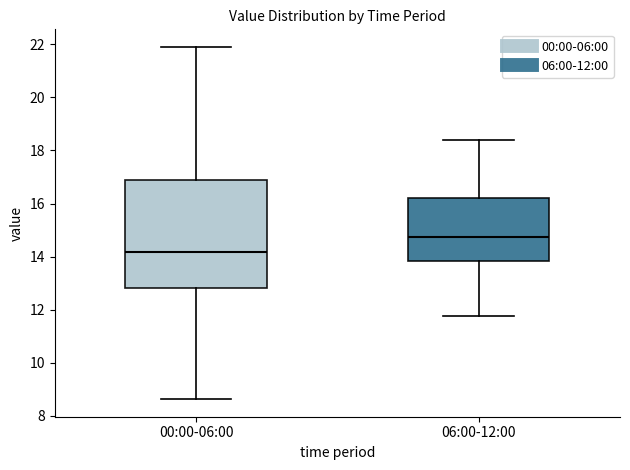

Reading left to right, read every box against the y-axis: the position of its median line, the range the box covers, and the ends of its whiskers. The values are not printed on the chart, so give them approximately, as read against the axis.

00:00-06:00: median 14.2, box 12.8 to 17.0, whiskers 8.6 to 22.0
06:00-12:00: median 14.8, box 13.8 to 16.2, whiskers 11.8 to 18.4